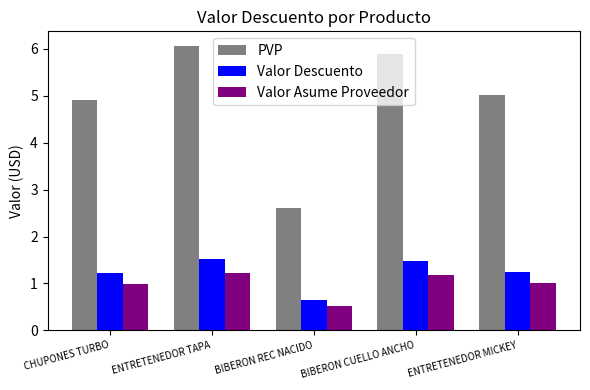

How many groups of bars are there?

5